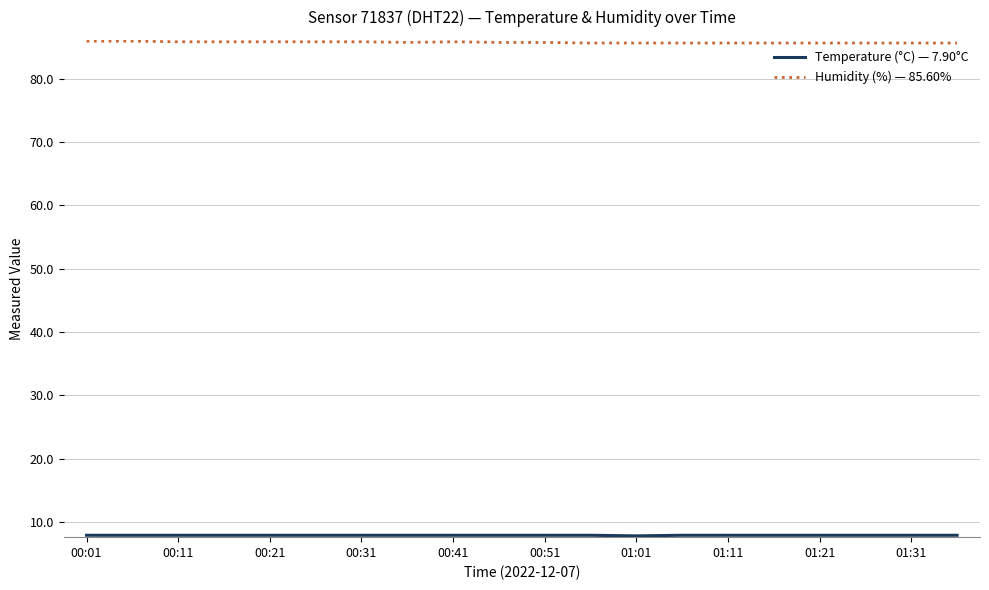

Which series has the largest total across all categories?

Humidity (%) — 85.60%